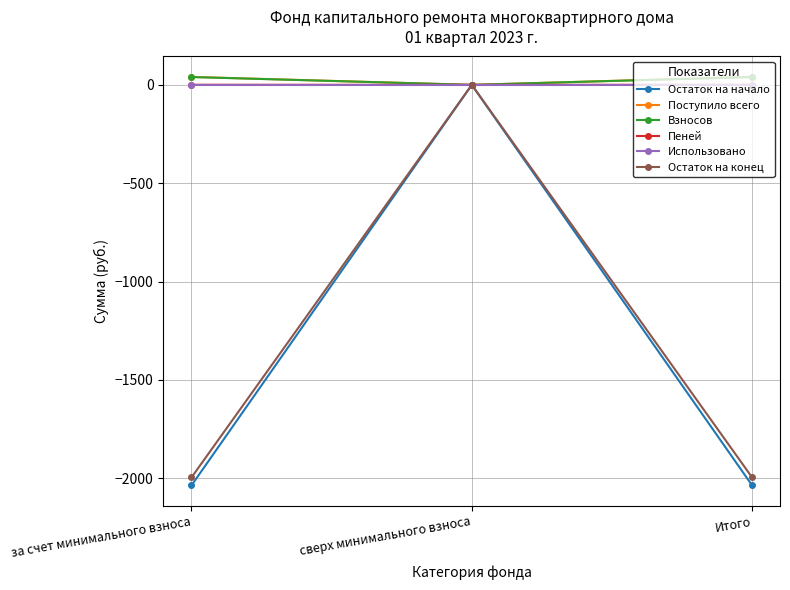

True or false: Остаток на конец has a value of 890.5 at сверх минимального взноса.

False